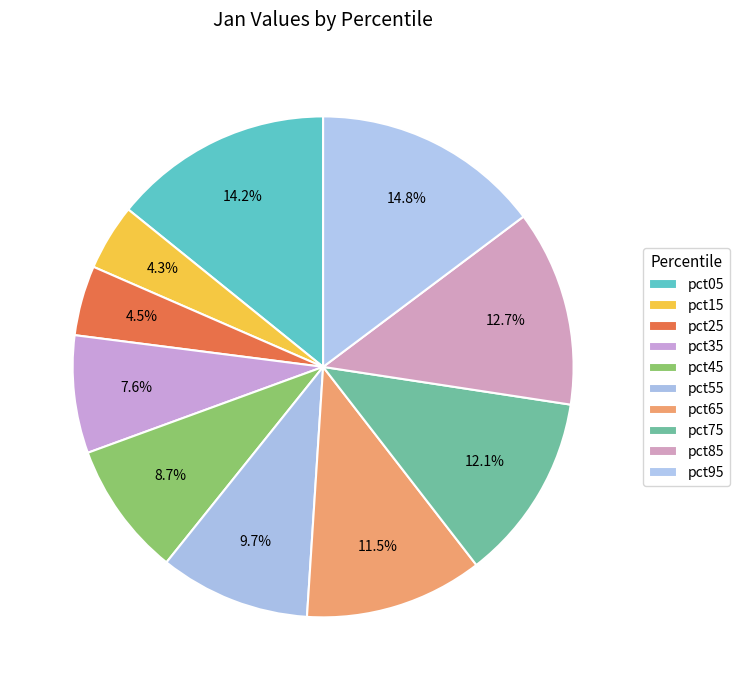

Combined, what portion of the pie is pct55 and pct75?

21.8%